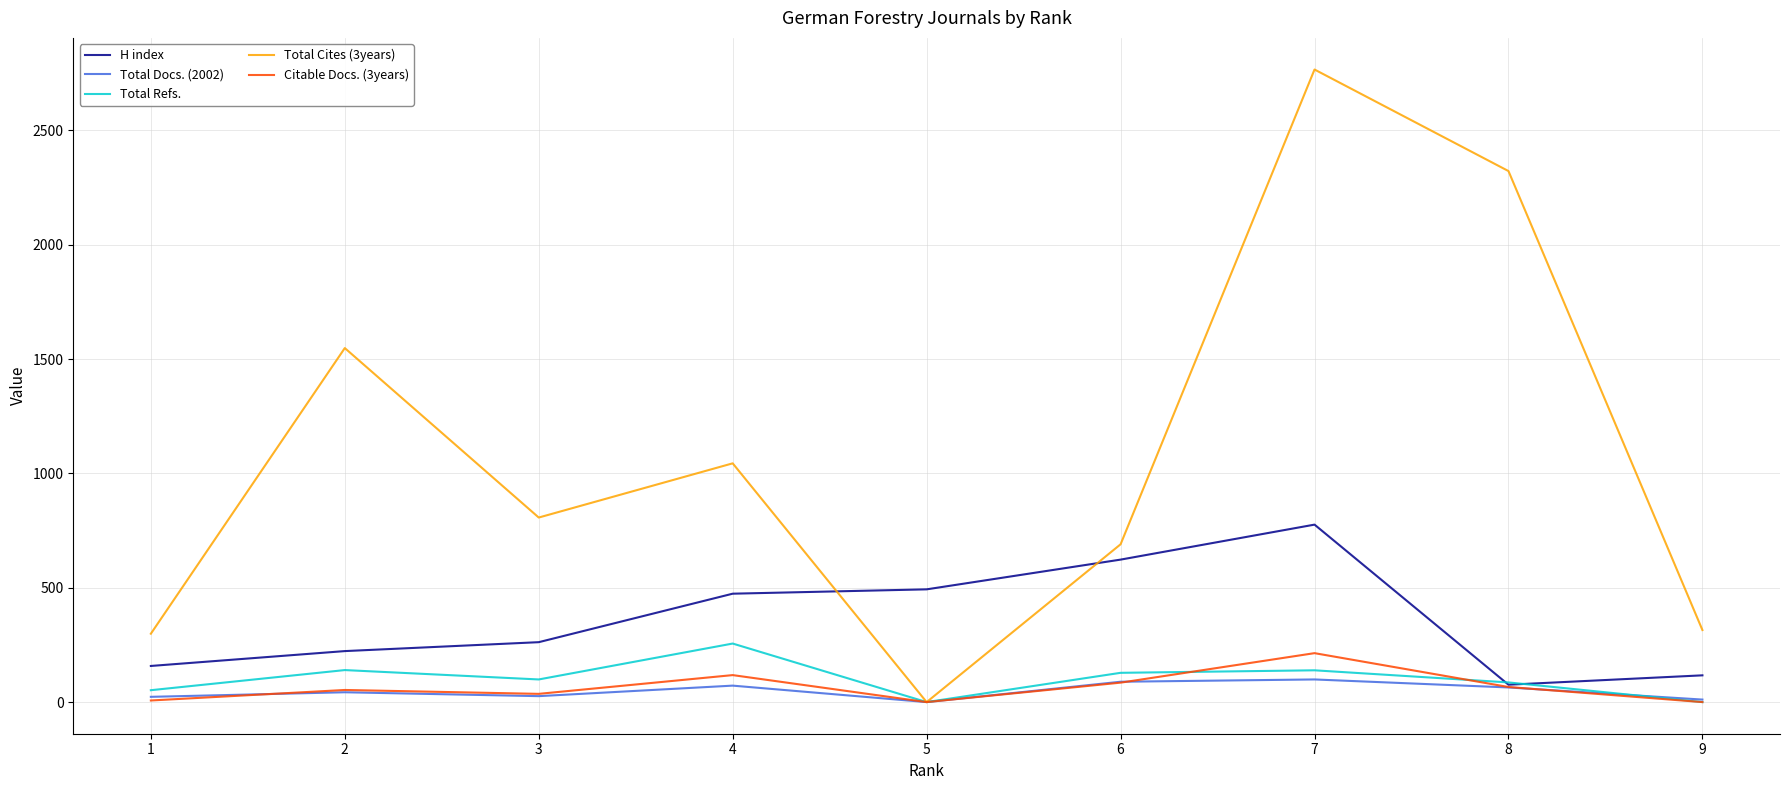

What is the maximum value shown in the chart?

2766